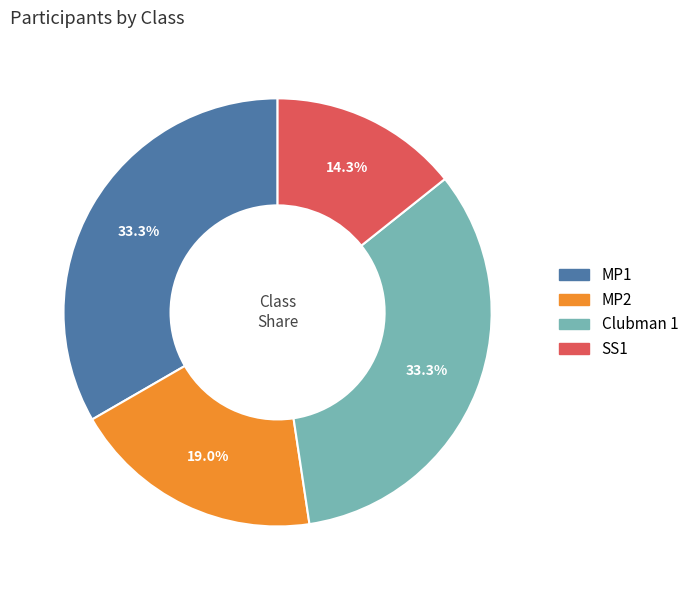

Does Clubman 1 account for over 50% of the chart?

No